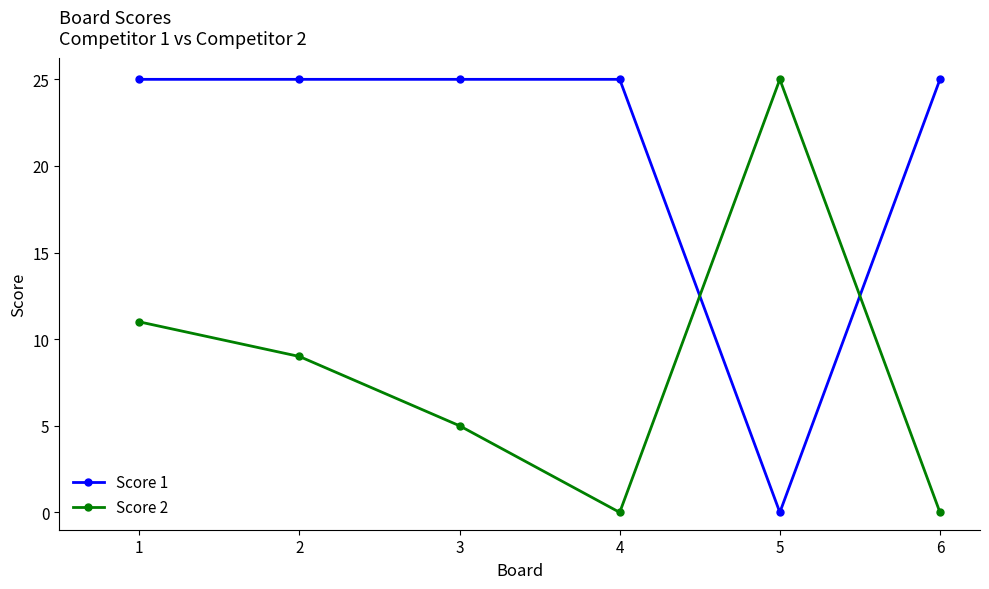

The Score 1 series shows 25 at 3. True or false?

True